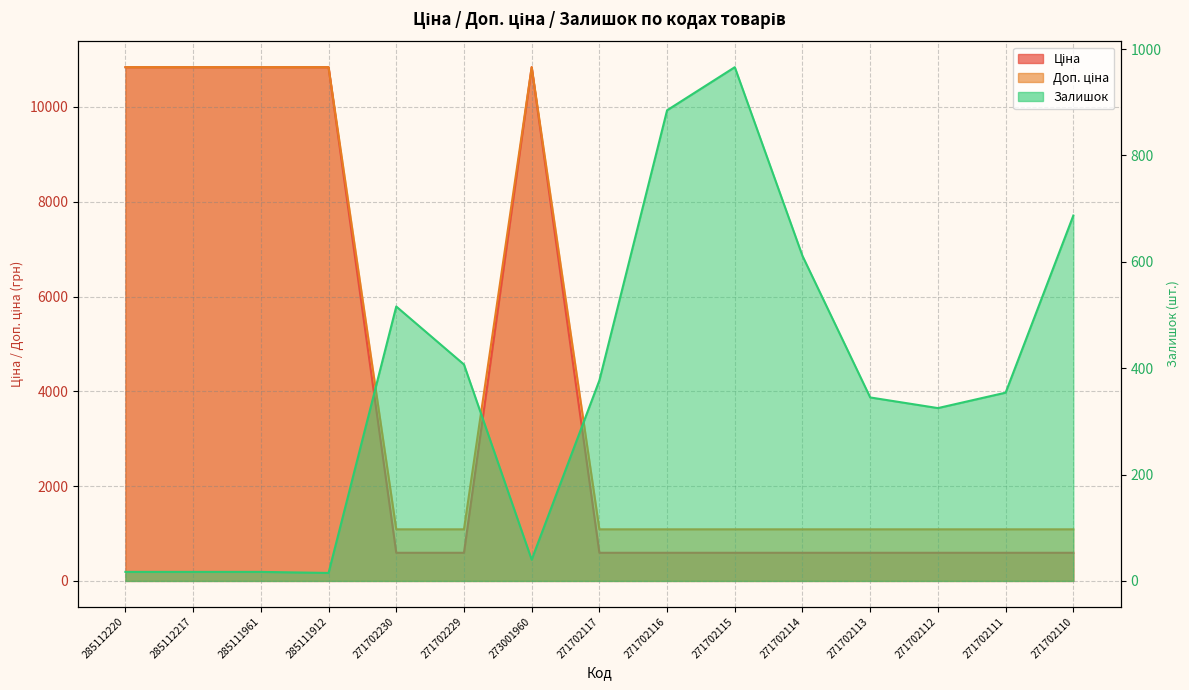

True or false: Залишок and Доп. ціна cross at least once.

True